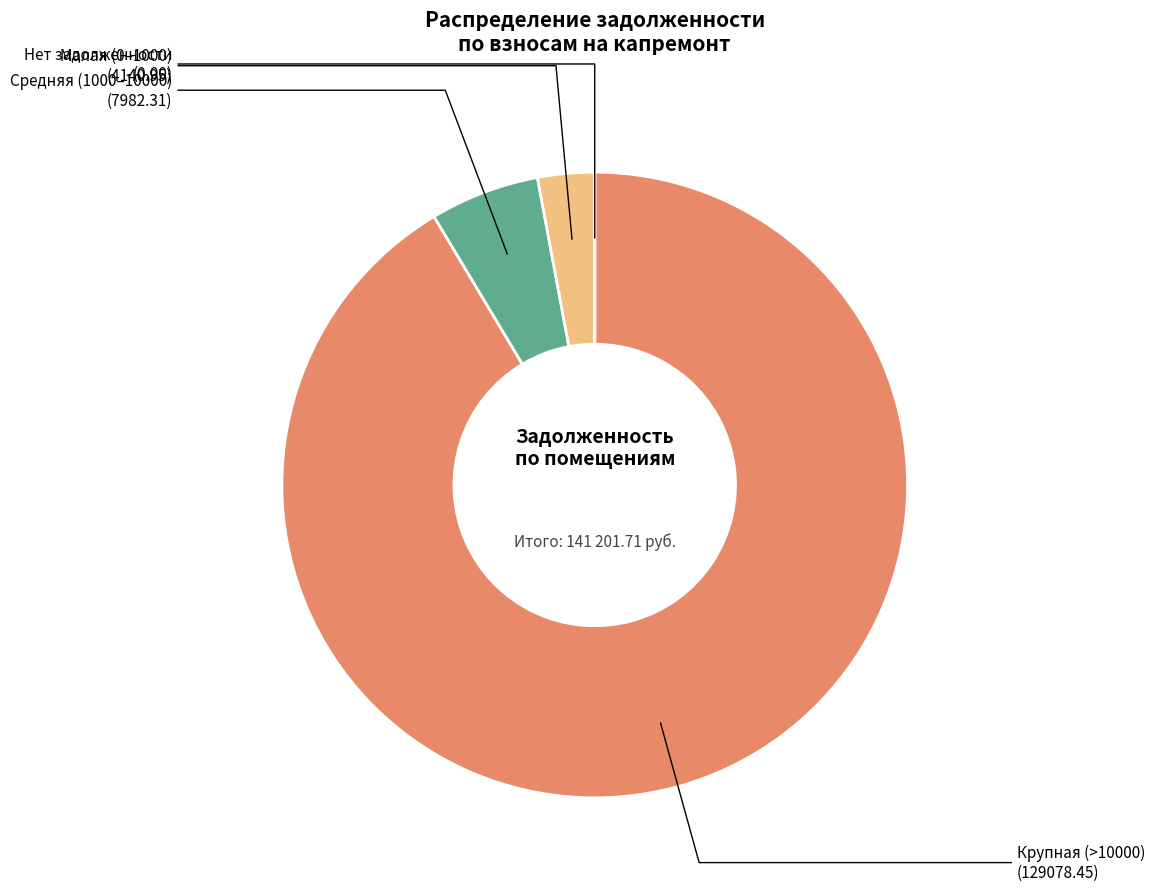

Does any single category account for the majority?

Yes